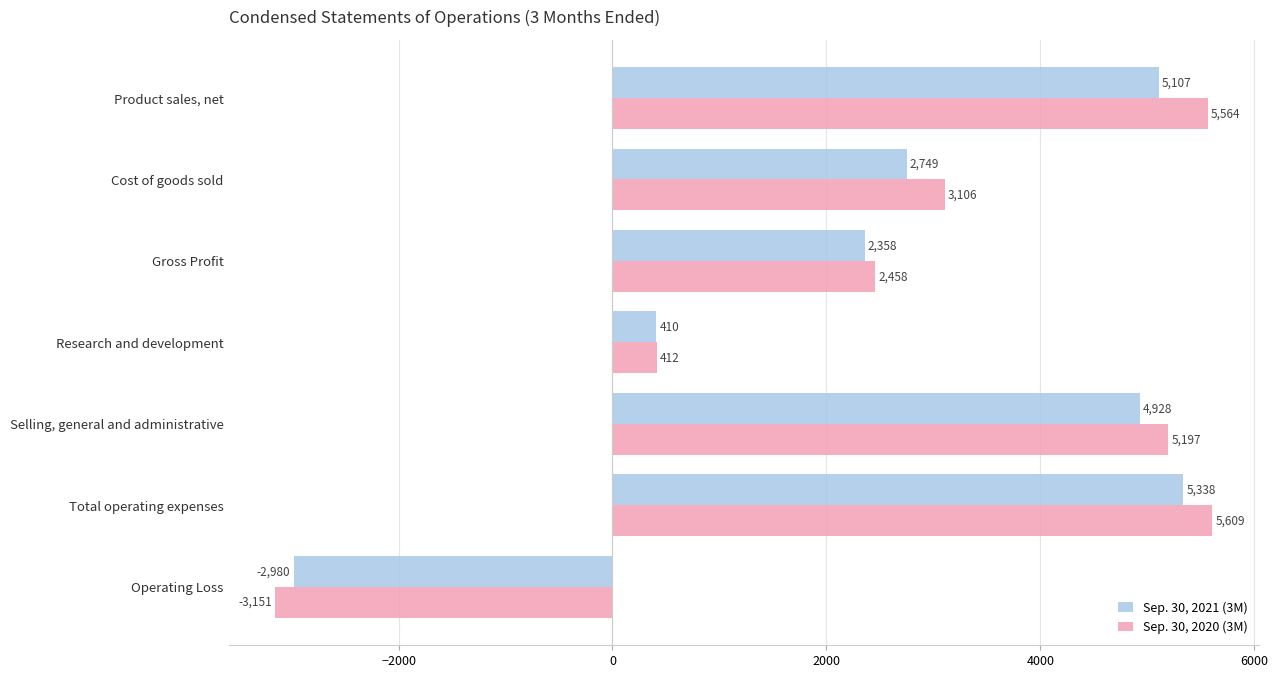

What is the difference between the highest and lowest values at Total operating expenses?

271